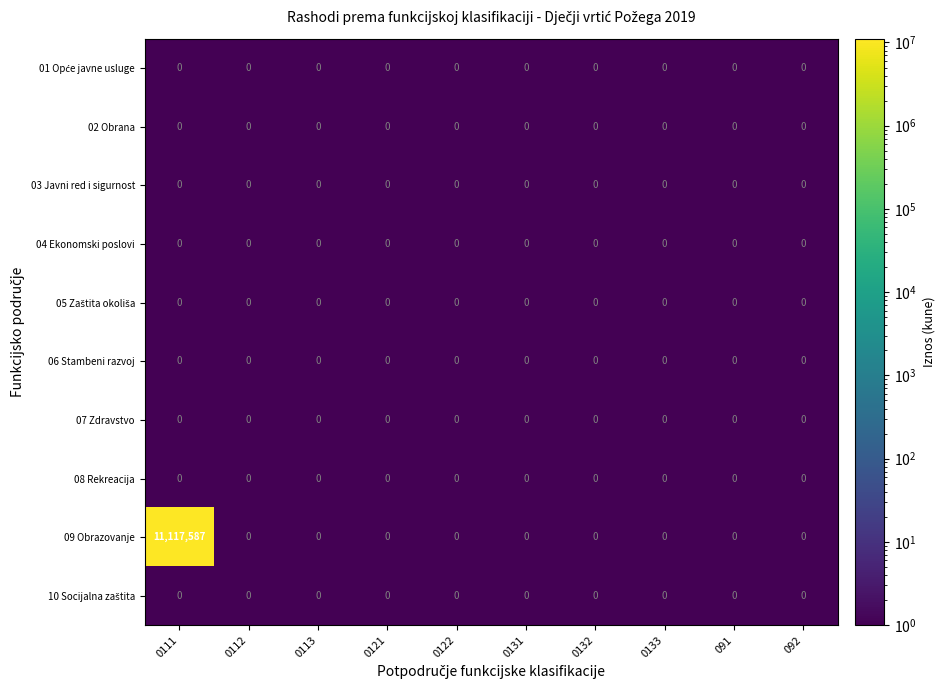

How many series are shown in this chart?

10